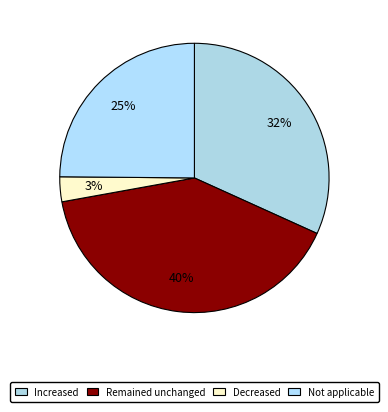

Which category has the smallest portion of the pie?

Decreased